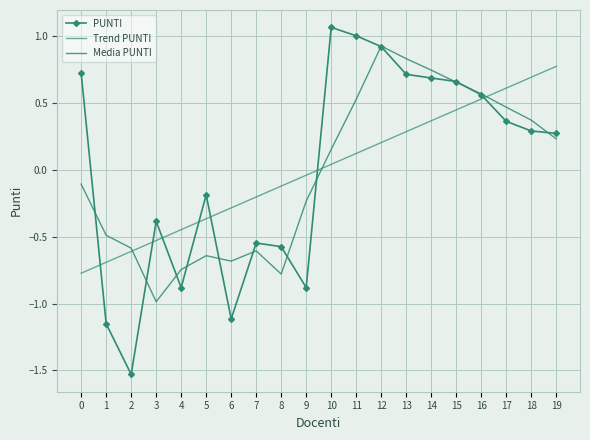

How many times do Trend PUNTI and Media PUNTI cross each other?

3